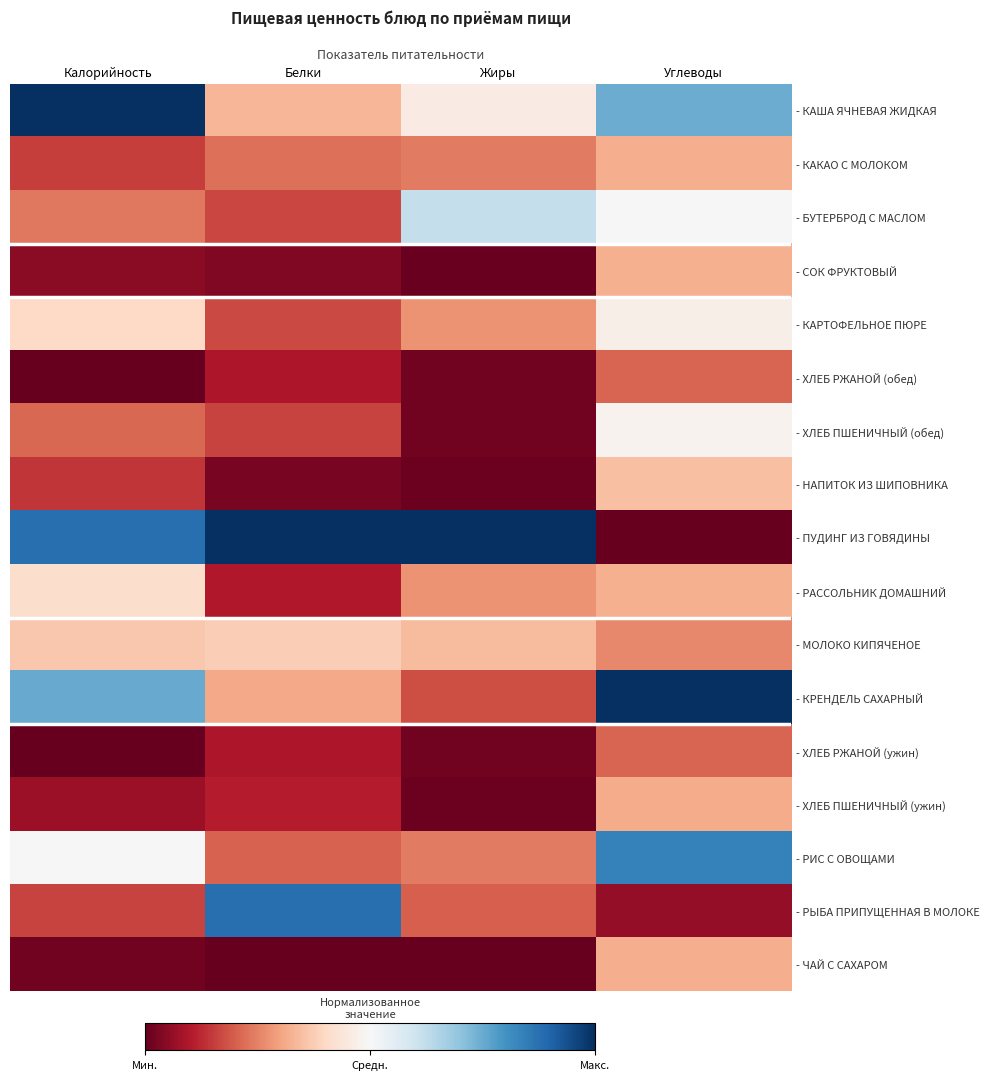

The value of - РИС С ОВОЩАМИ at Калорийность is 0.2. True or false?

False